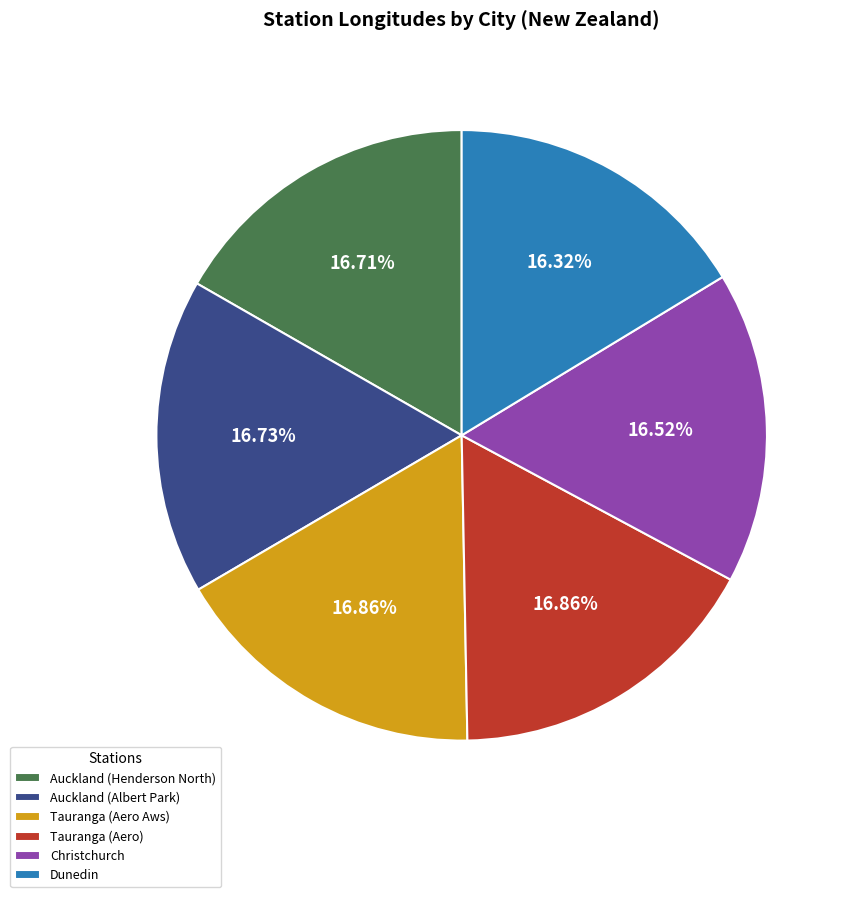

To the nearest percent, what portion does Auckland (Henderson North) represent?

17%